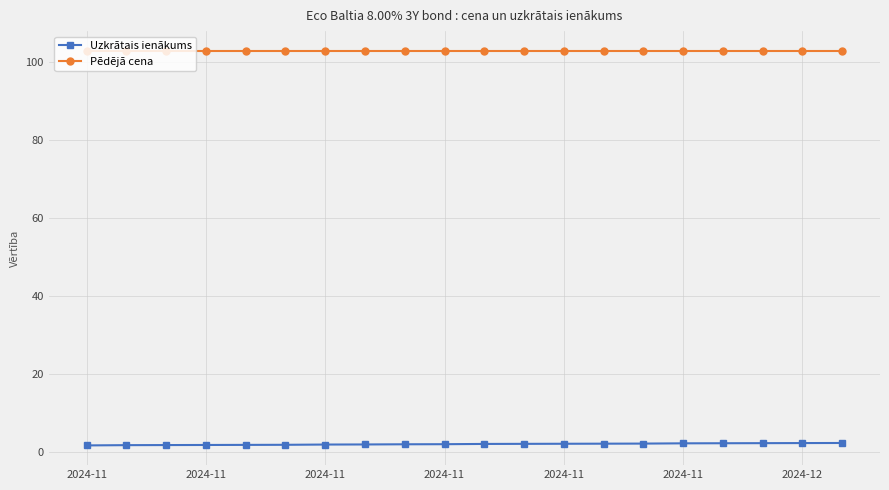

List the series in order of their peak value, lowest first.

Uzkrātais ienākums, Pēdējā cena